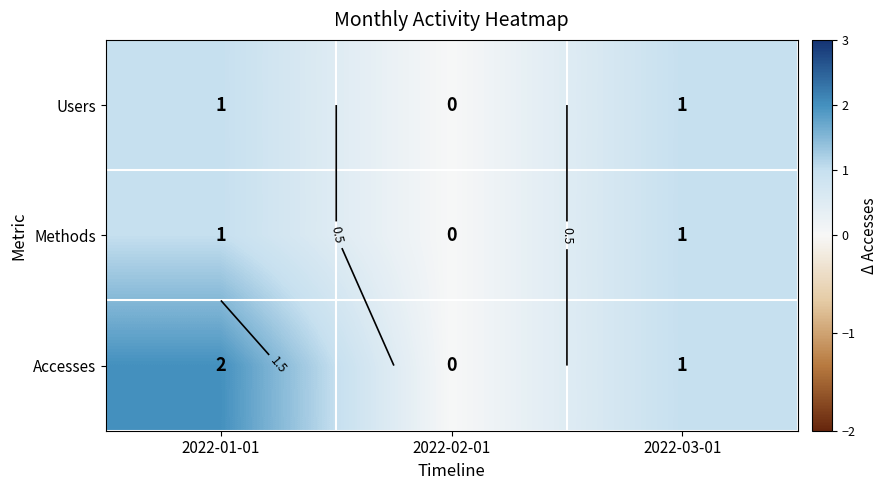

Count the number of categories in the chart.

3